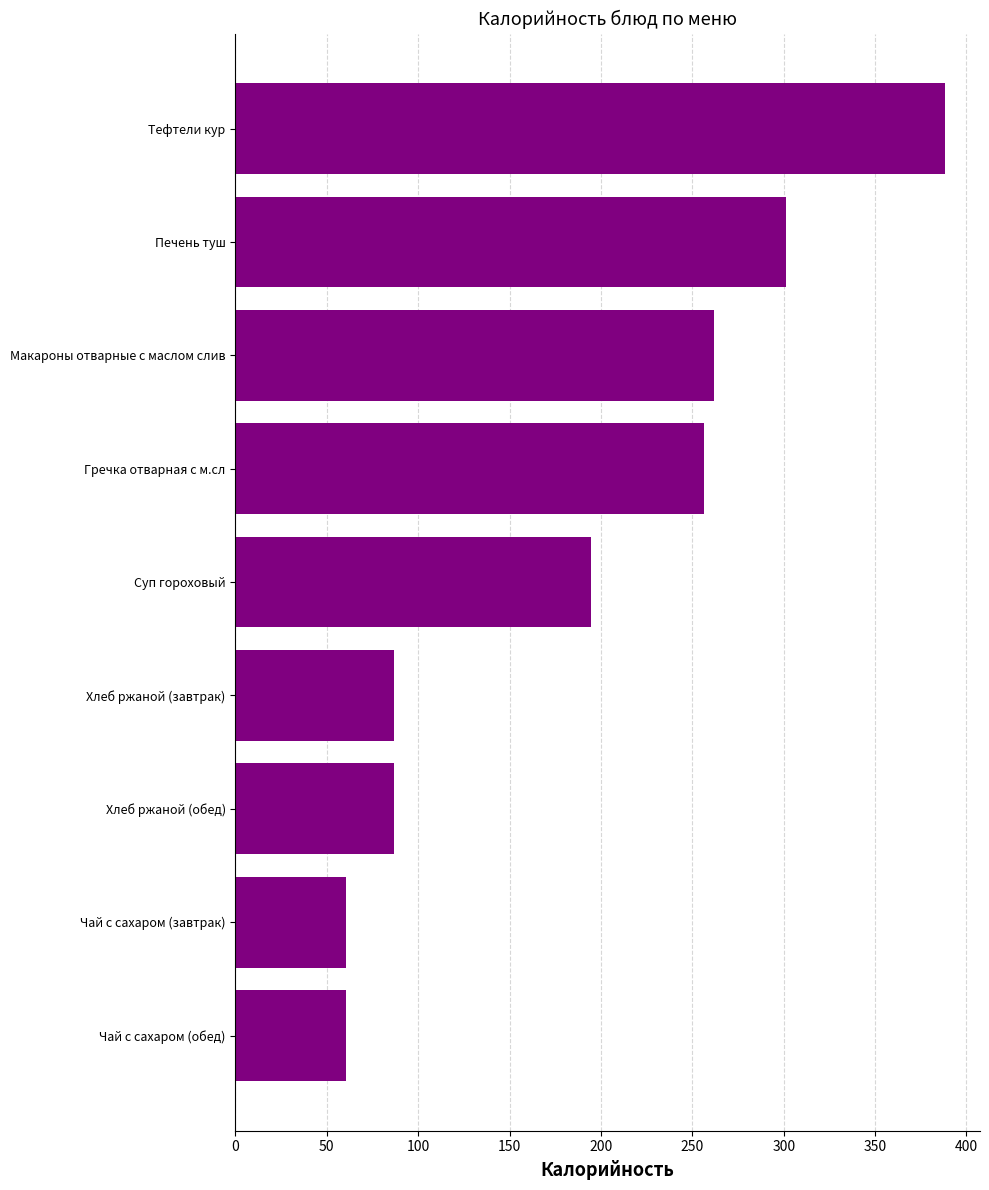

What is the difference between the maximum and minimum values?

327.4